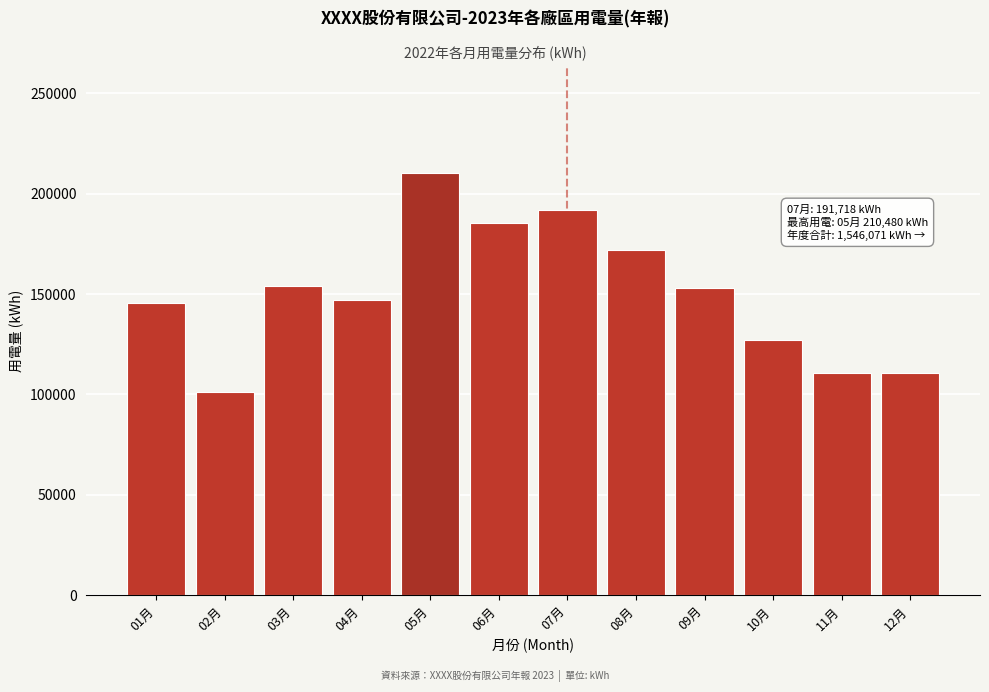

Reading left to right, extract all data points from this chart.

145560.6	101351.5	154144.3	147259.8	210479.7	185358.1	191718.5	171797.0	152864.4	126978.0	110548.9	110548.9